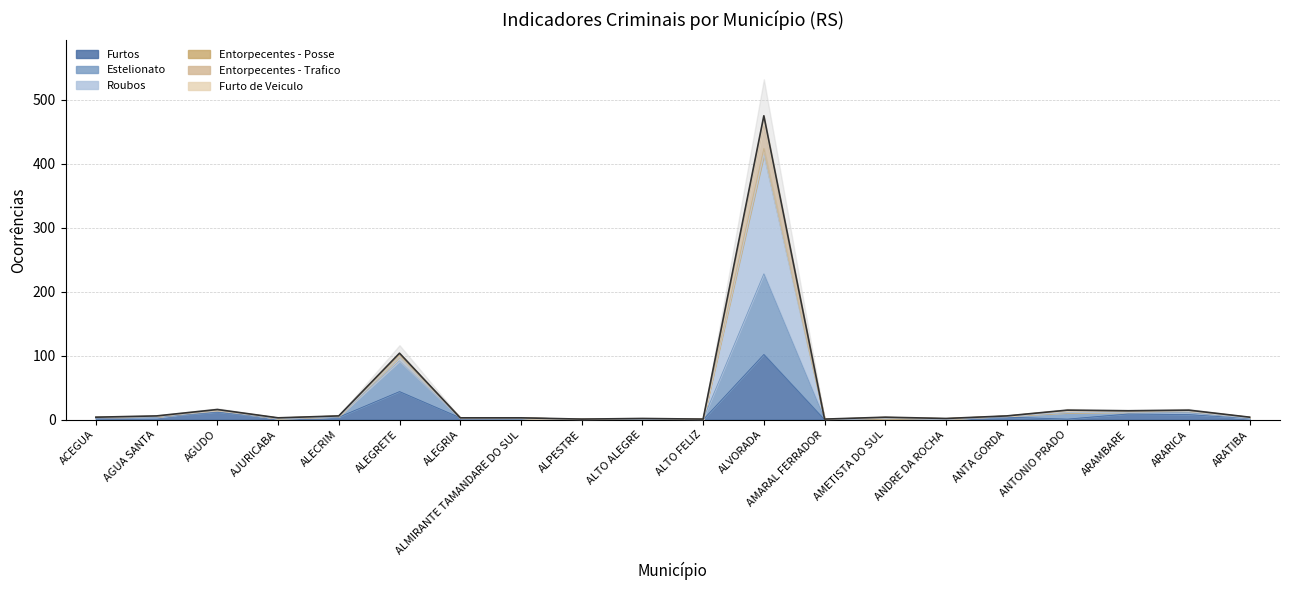

The value of Roubos at ALPESTRE is 2. True or false?

False